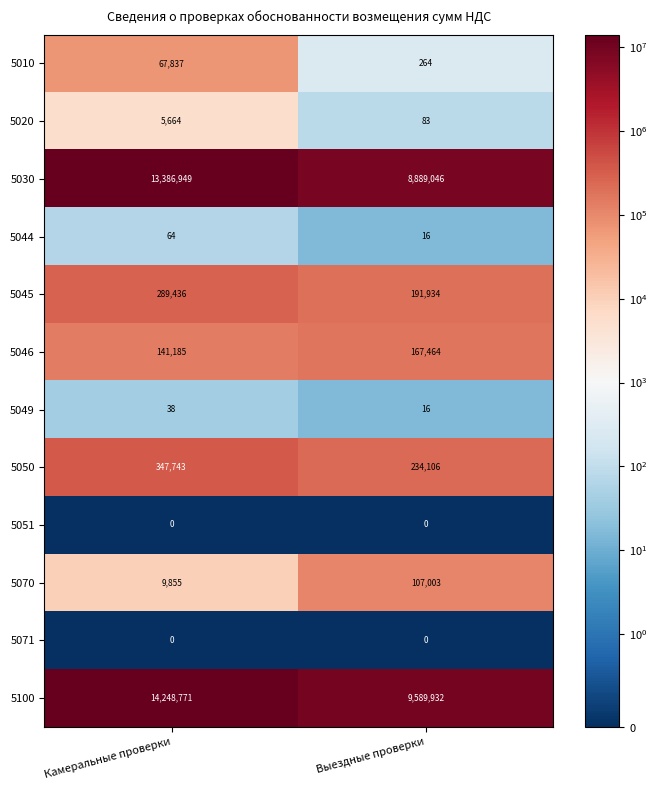

How many data points does each series have?

2